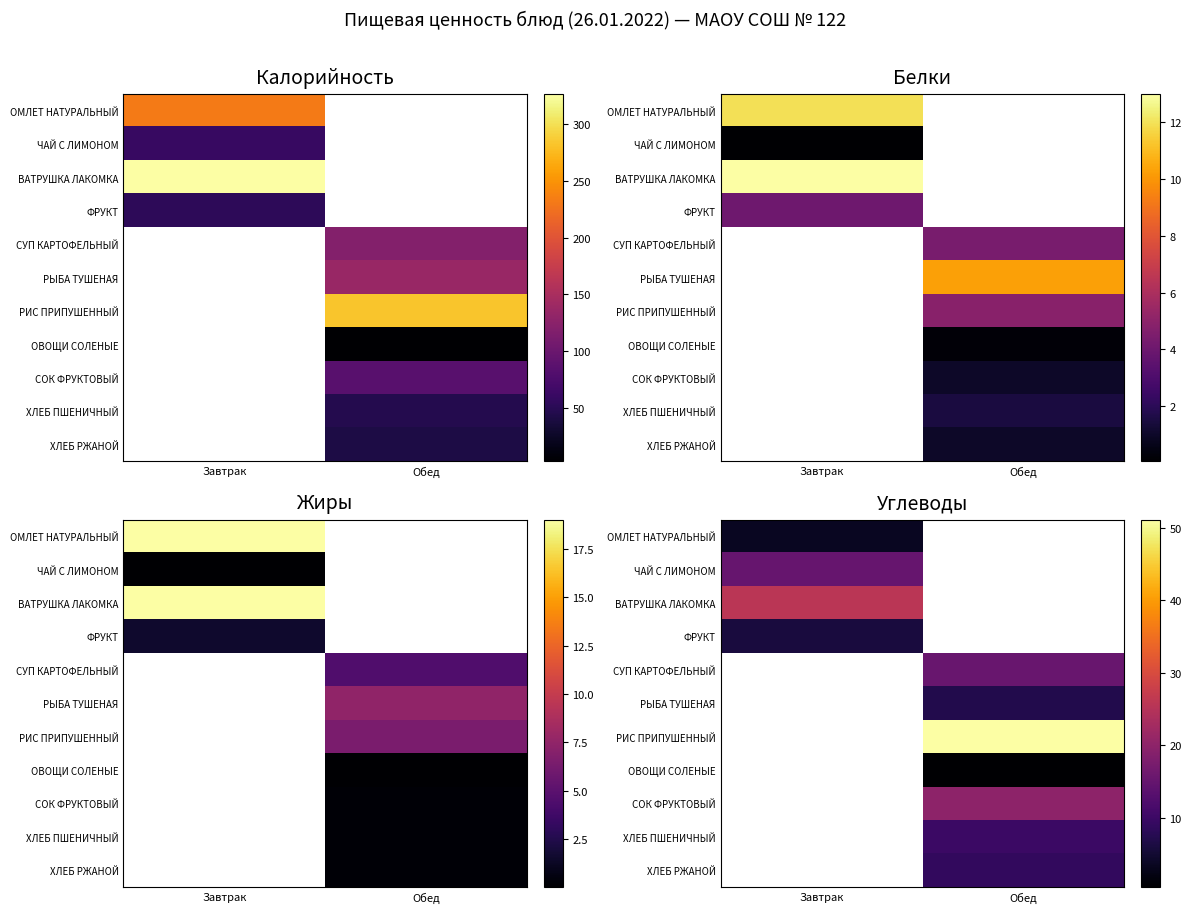

Between Обед and Завтрак, which is larger?

Завтрак